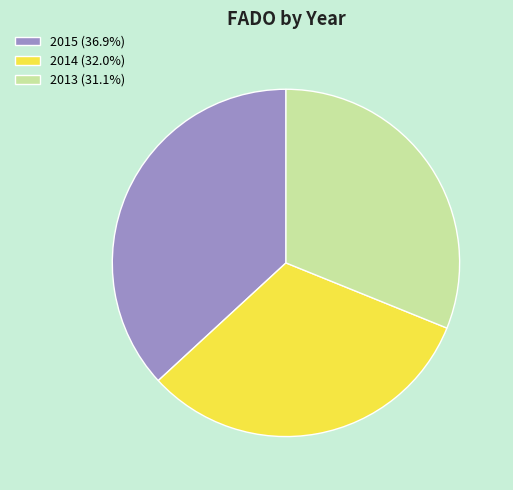

The 2014 slice represents 45% of the pie. True or false?

False